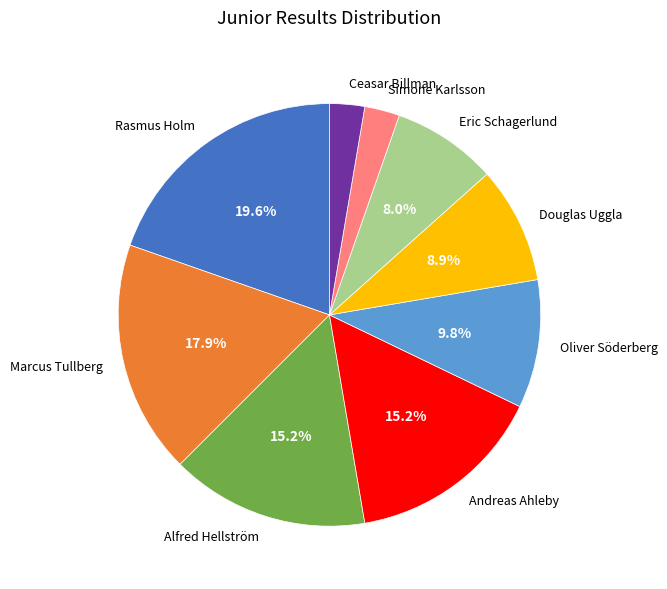

How many slices are in this pie chart?

9